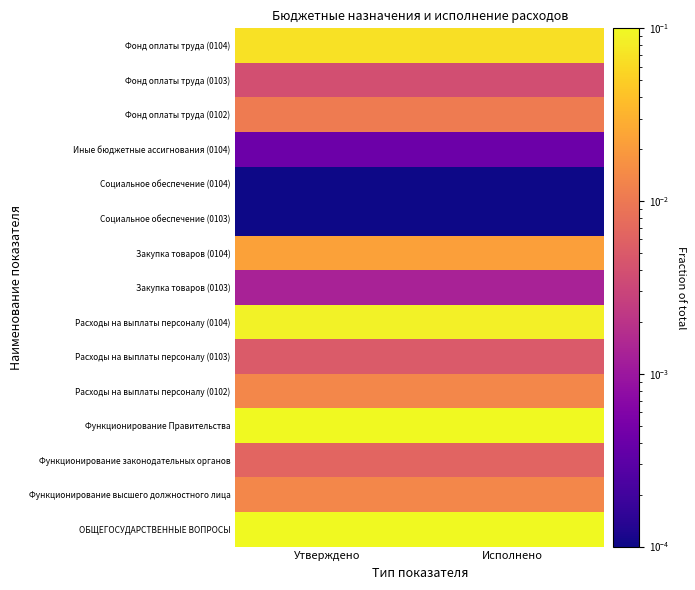

What is the difference between the highest and lowest values at Исполнено?

0.2